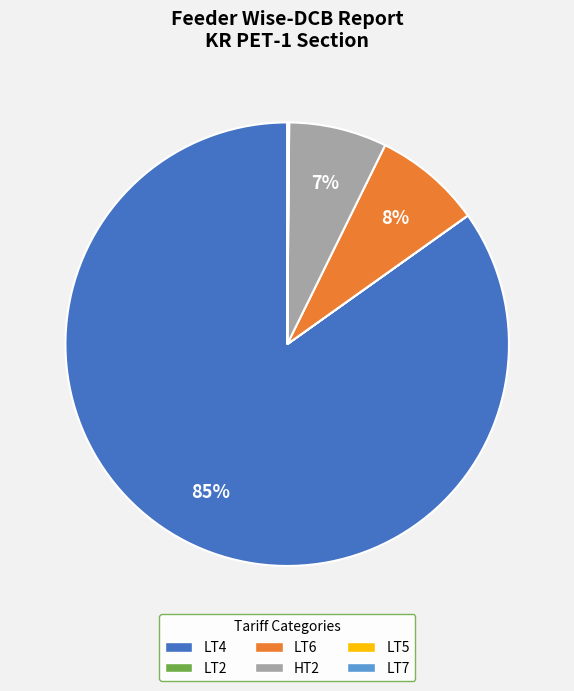

What is the majority slice?

LT4